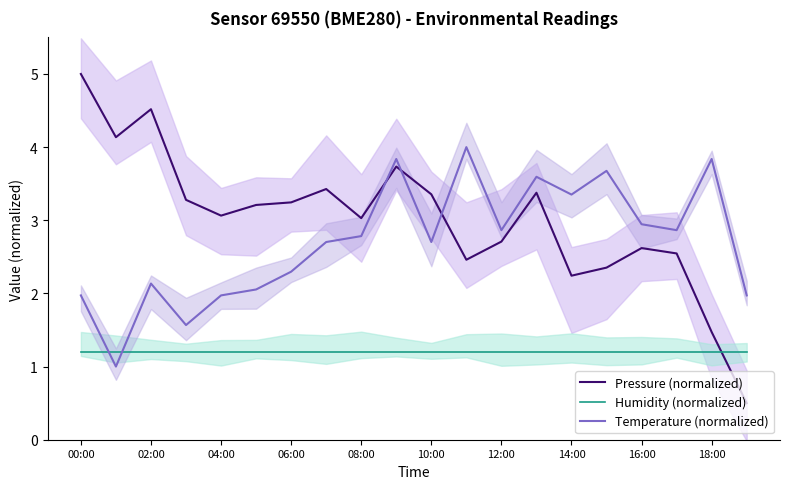

Is it true that Humidity (normalized) equals 2.1 at 06:00?

False